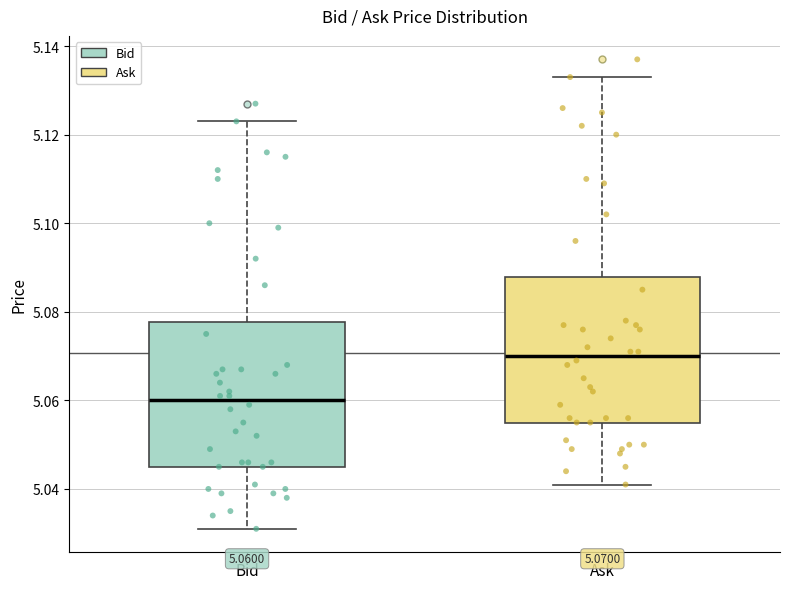

Which box's median line is the lowest?

Bid